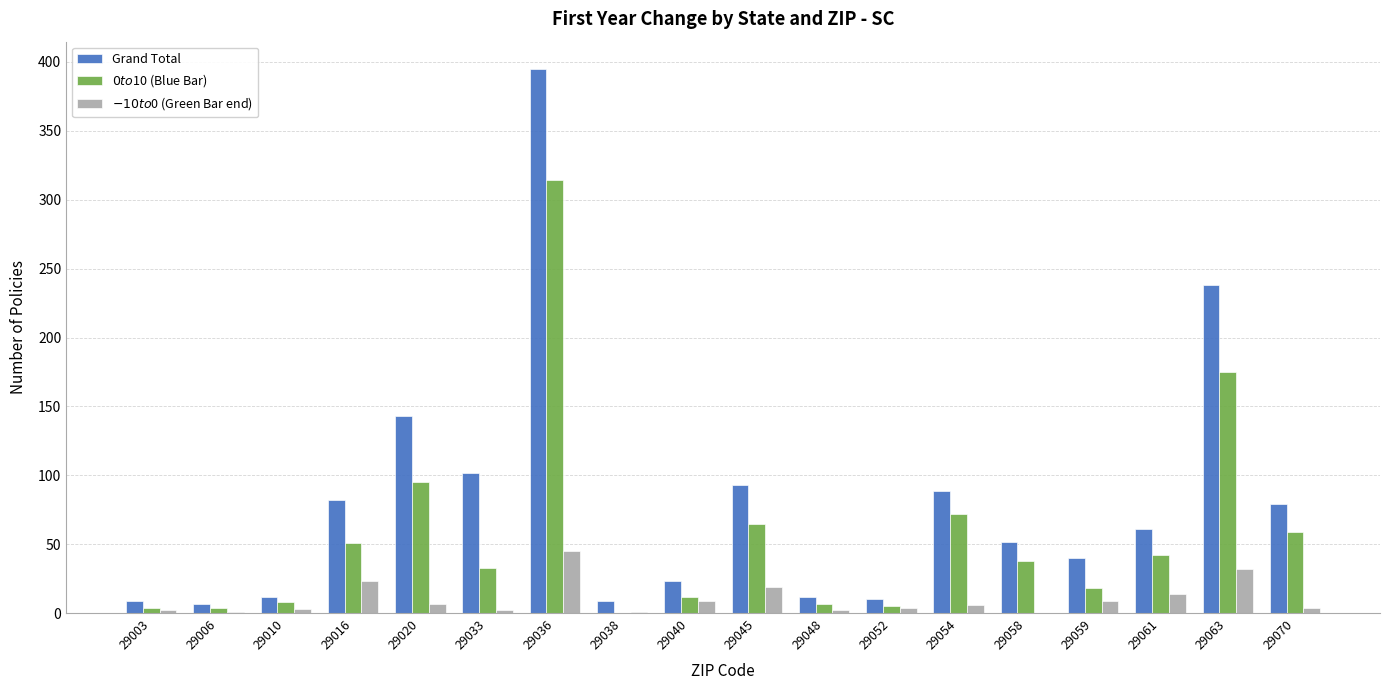

True or false: Grand Total has a value of 9 at 29038.

True